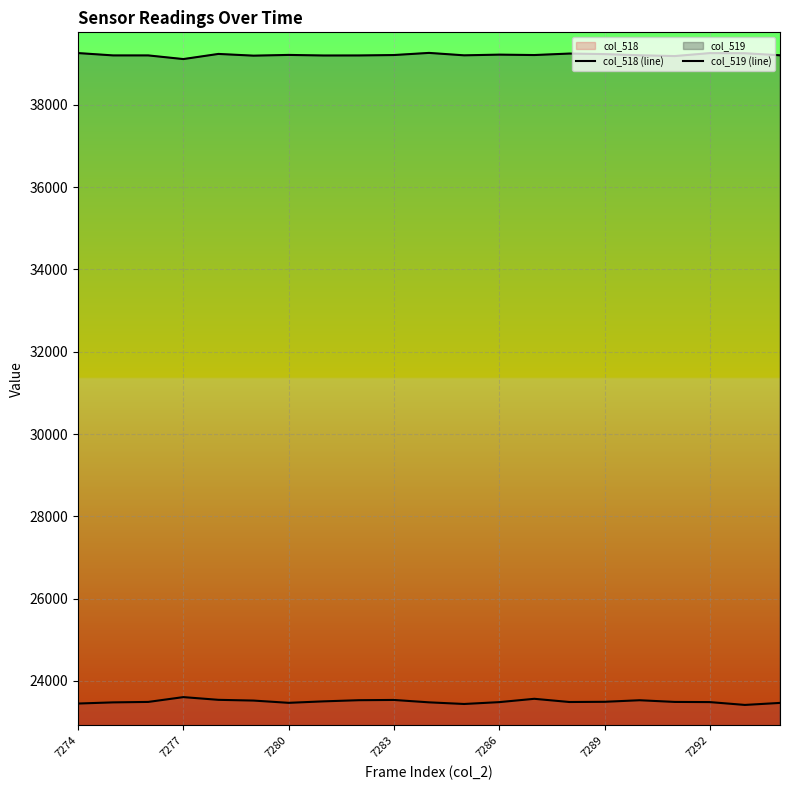

Reading left to right, what are all the values shown in this chart?

col_518 (line): 23449	23477	23488	23605	23539	23521	23466	23502	23530	23536	23478	23438	23483	23564	23486	23491	23529	23488	23484	23415	23464
col_519 (line): 39261	39204	39204	39115	39240	39198	39216	39202	39203	39213	39265	39206	39223	39213	39249	39236	39207	39188	39260	39257	39207